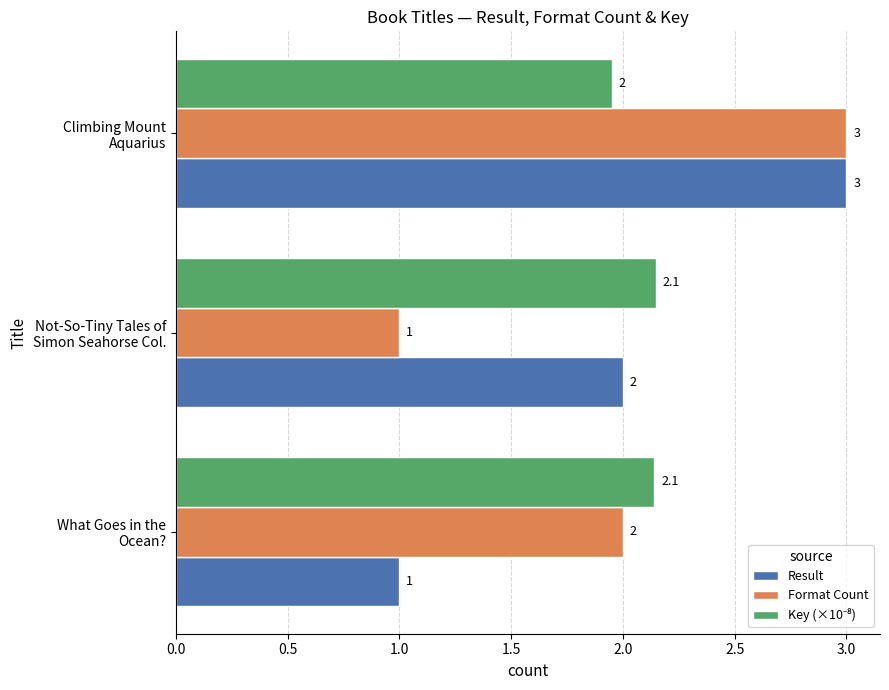

What is the average value of the Result series?

2.0